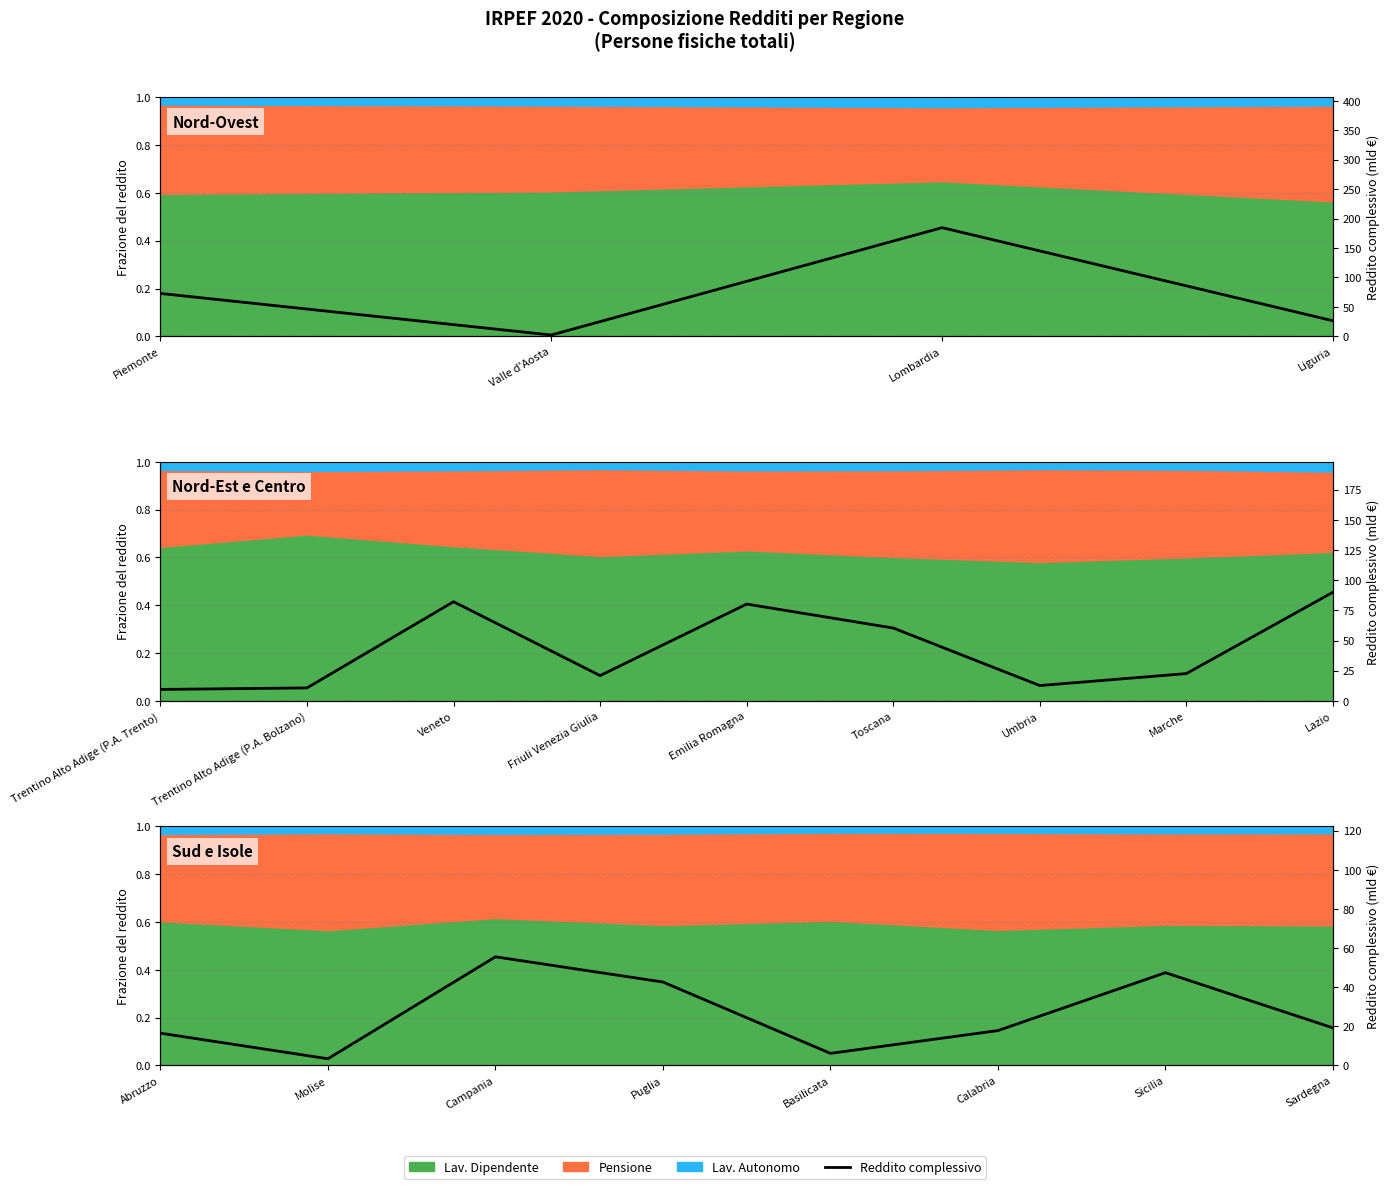

The value at Basilicata is 6.2. True or false?

True